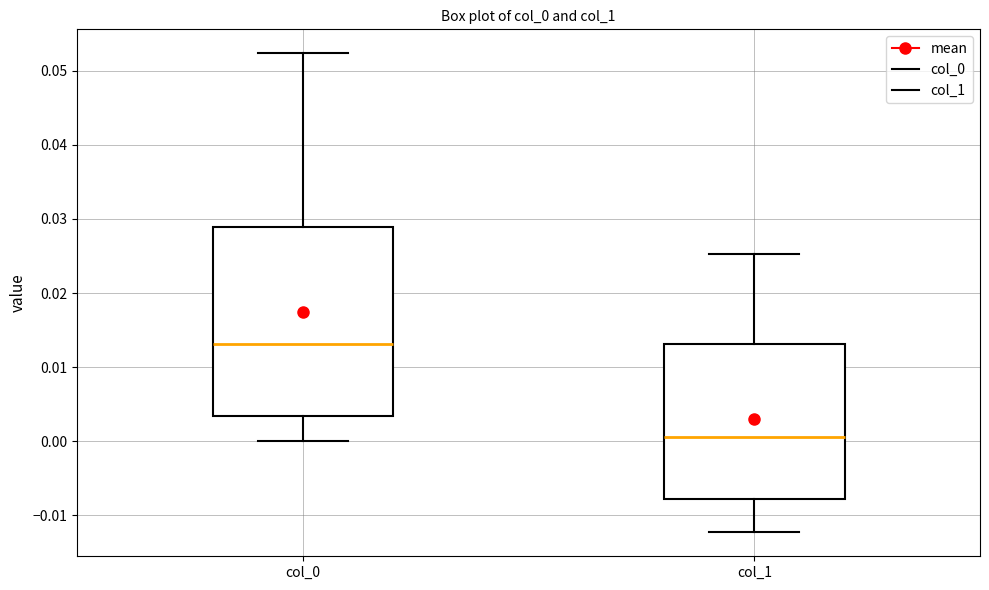

Which box's median line is the lowest?

col_1